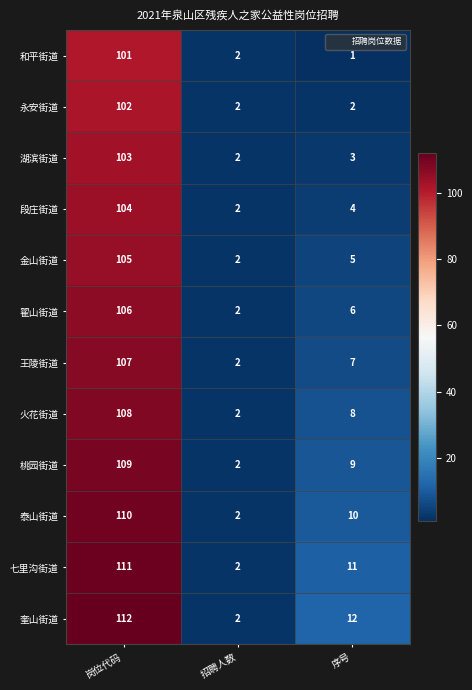

What is the approximate value of 泰山街道 at 序号, to the nearest 10?

10